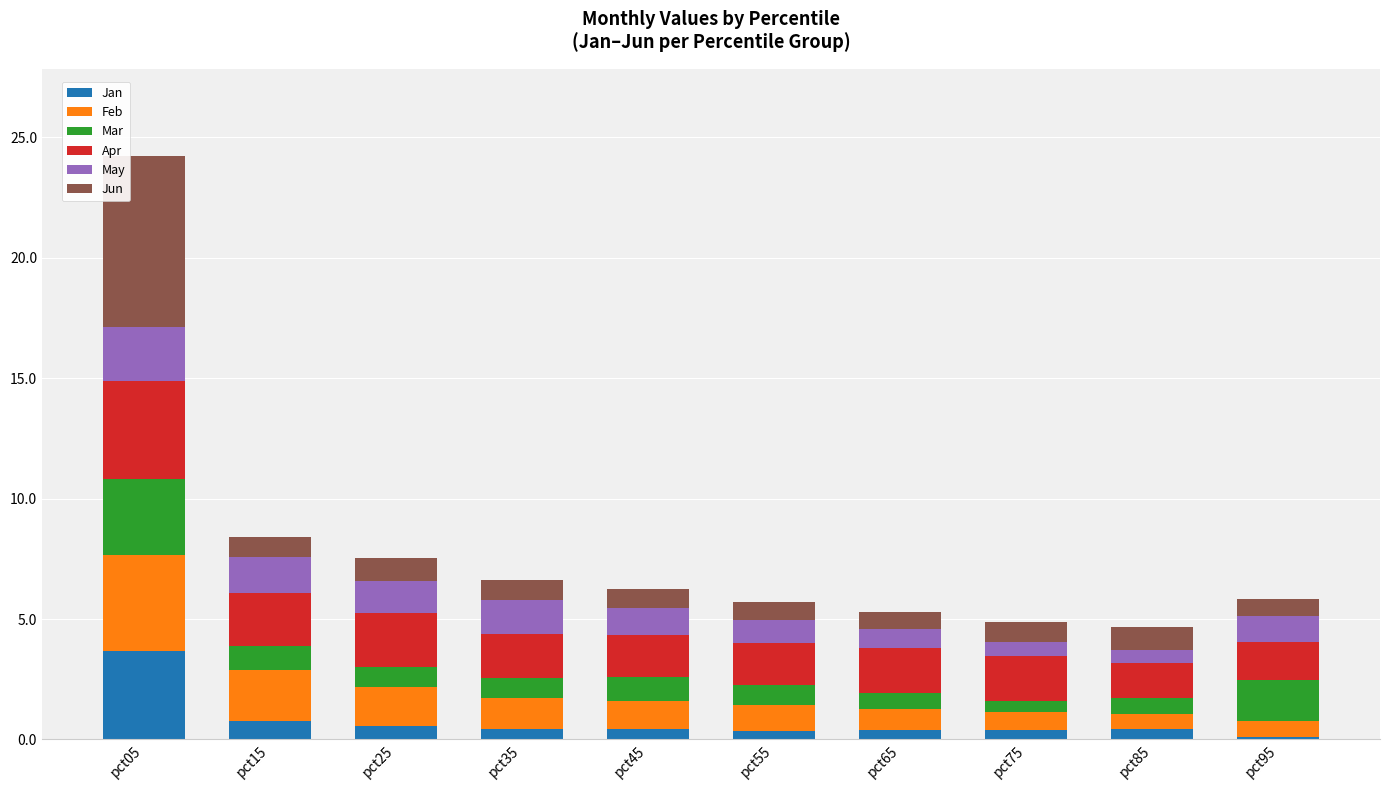

What is the highest value of the Jan series?

3.7